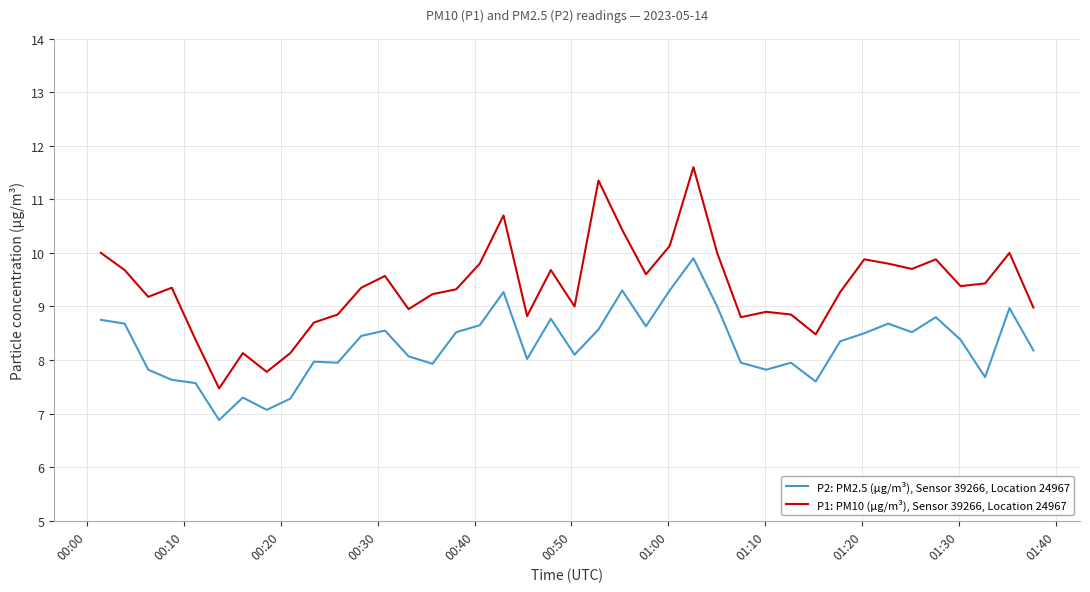

Which series has the largest range (max minus min)?

P1: PM10 (µg/m³), Sensor 39266, Location 24967